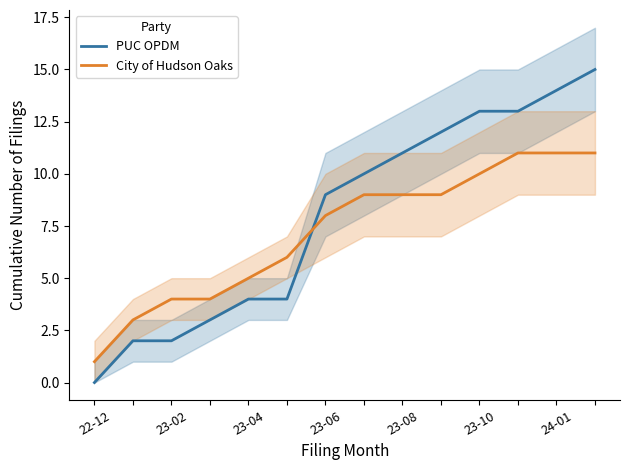

Rank the series by their maximum value, from highest to lowest.

PUC OPDM, City of Hudson Oaks